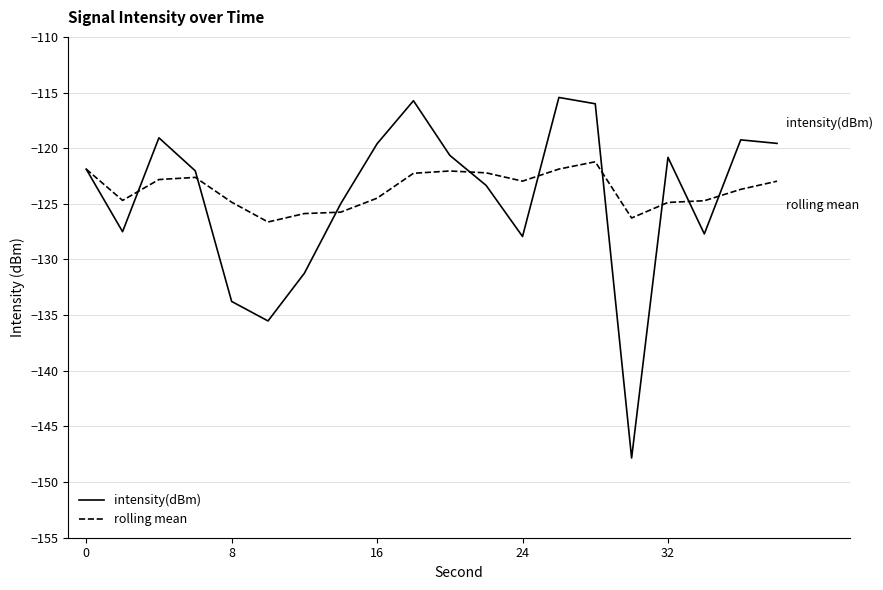

List the series in order of their peak value, lowest first.

rolling mean, intensity(dBm)